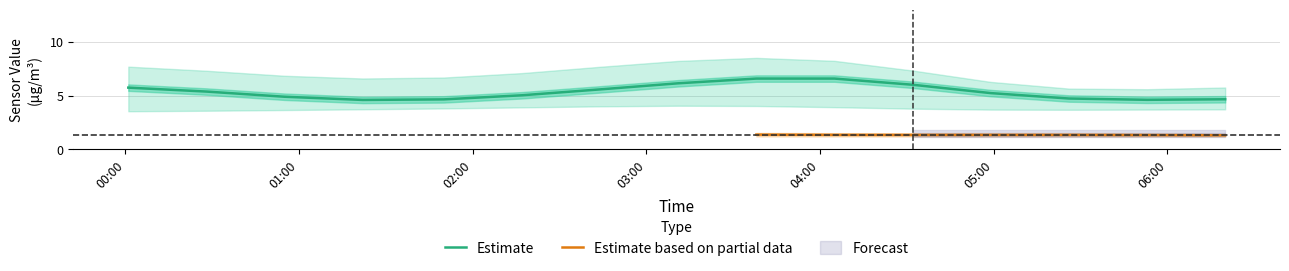

What is the lowest value of the Estimate series?

4.6